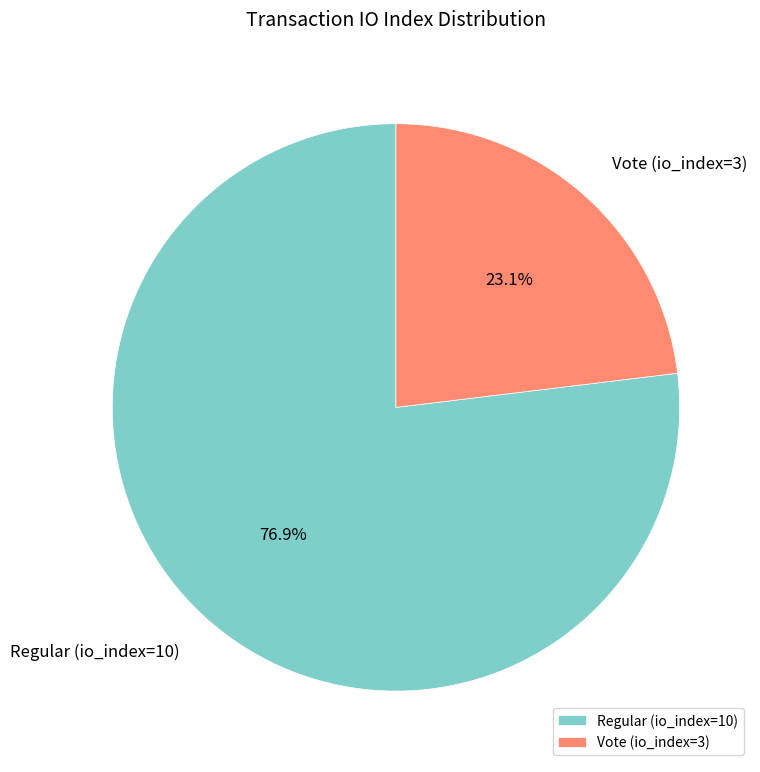

How many slices are in this pie chart?

2